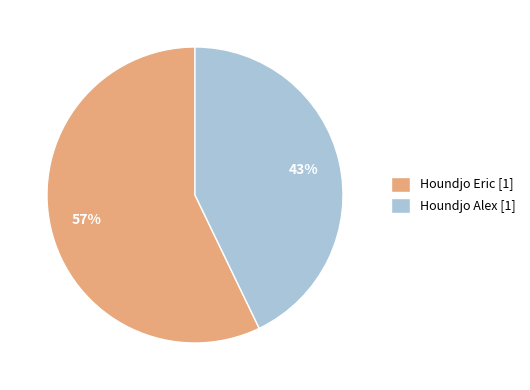

The Houndjo Eric slice represents 66% of the pie. True or false?

False